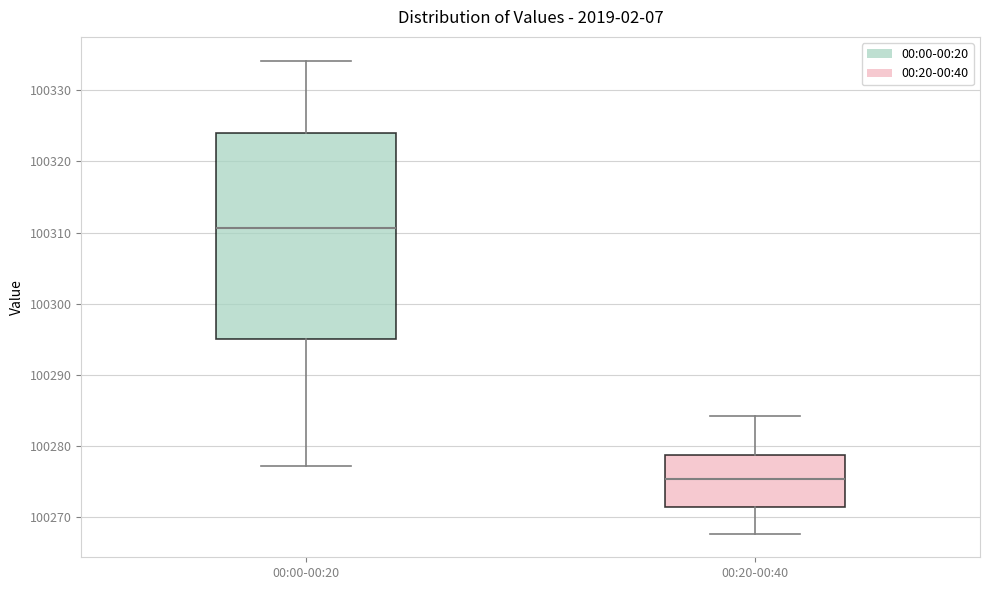

Where does the median line of the box for 00:00-00:20 sit on the y-axis? The values are not printed on the chart, so give them approximately, as read against the axis.

100311